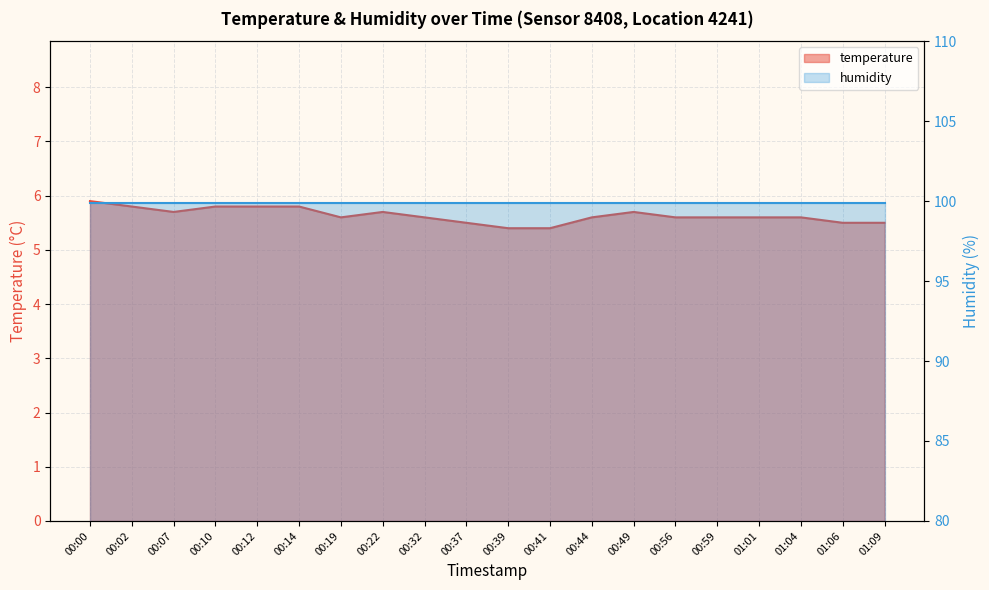

Does the chart have visible grid lines?

Yes